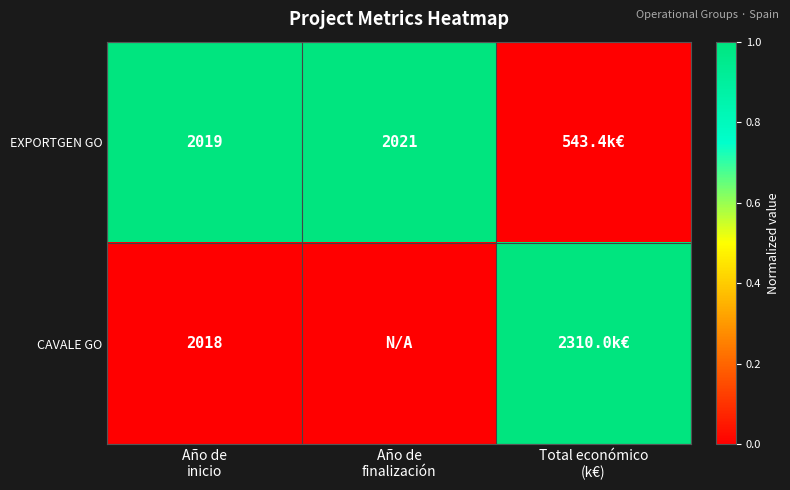

Count the number of data series in this chart.

2